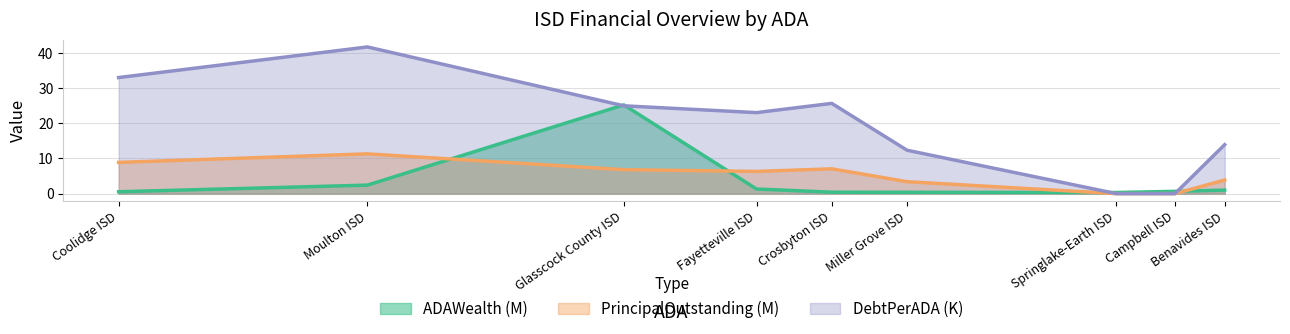

True or false: PrincipalOutstanding and ADAWealth cross at least once.

True